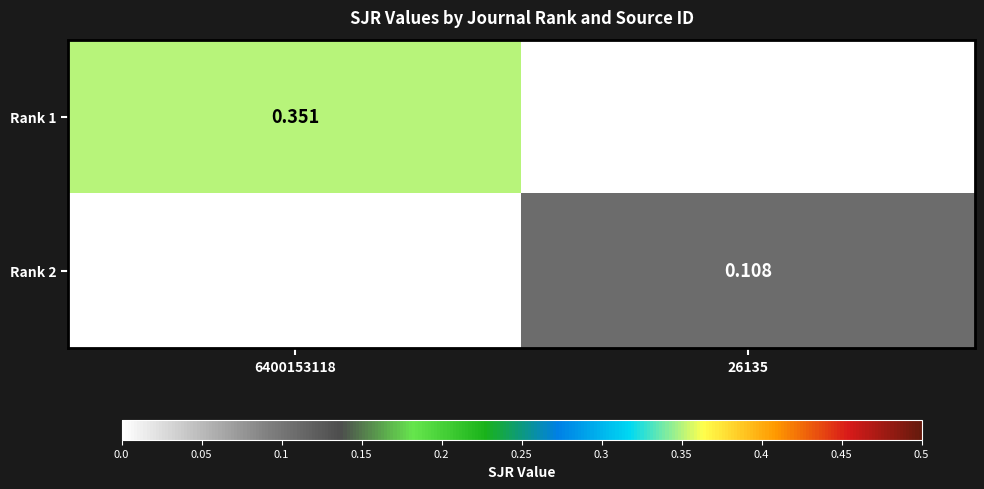

Is the value of Rank 1 at 26135 greater than the value of Rank 2 at 26135?

No